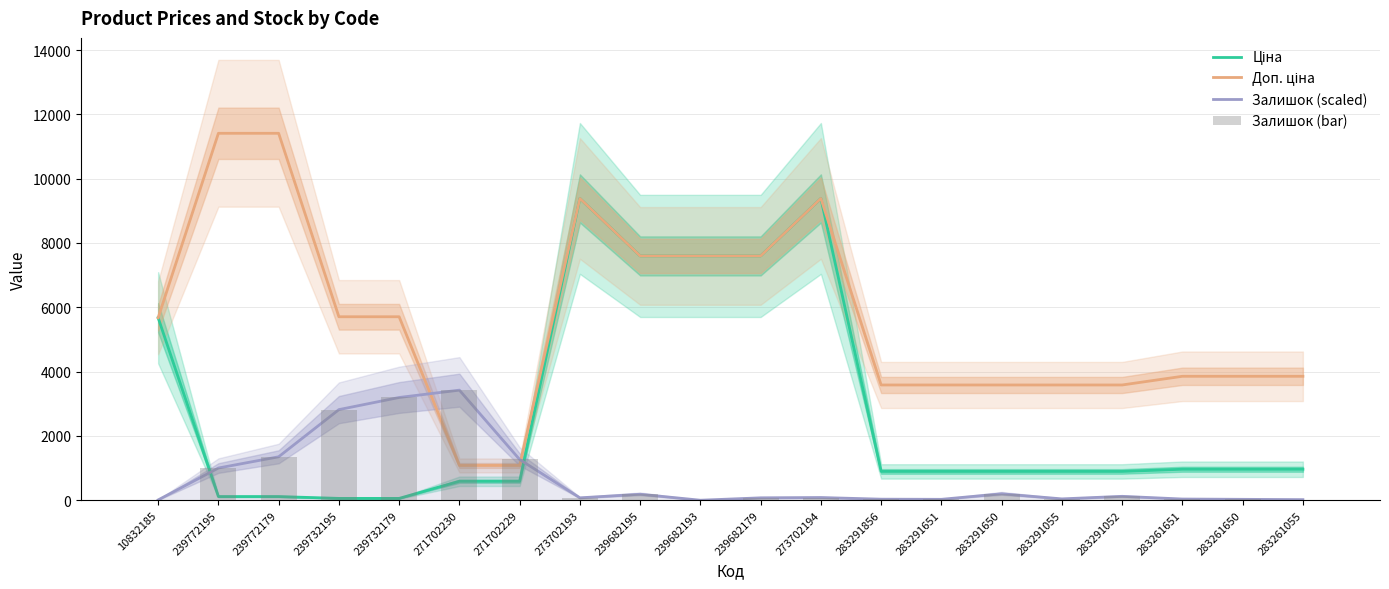

Reading left to right, what are all the values shown in this chart?

Ціна: 10832185=5673.8	239772195=114.1	239772179=114.1	239732195=57.0	239732179=57.0	271702230=589.9	271702229=589.9	273702193=9384.0	239682195=7596.5	239682193=7596.5	239682179=7596.5	273702194=9384.0	283291856=895.9	283291651=895.9	283291650=895.9	283291055=895.9	283291052=895.9	283261651=963.5	283261650=963.5	283261055=963.5
Доп. ціна: 10832185=5673.8	239772195=11410.0	239772179=11410.0	239732195=5705.0	239732179=5705.0	271702230=1081.7	271702229=1081.7	273702193=9384.0	239682195=7596.5	239682193=7596.5	239682179=7596.5	273702194=9384.0	283291856=3583.6	283291651=3583.6	283291650=3583.6	283291055=3583.6	283291052=3583.6	283261651=3854.0	283261650=3854.0	283261055=3854.0
Залишок (scaled): 10832185=9.3	239772195=1001.3	239772179=1350.6	239732195=2817.6	239732179=3194.8	271702230=3423.0	271702229=1266.7	273702193=74.5	239682195=186.3	239682193=0.0	239682179=74.5	273702194=83.8	283291856=32.6	283291651=27.9	283291650=200.3	283291055=41.9	283291052=121.1	283261651=37.3	283261650=27.9	283261055=18.6
Залишок (bar): 10832185=9.3	239772195=1001.3	239772179=1350.6	239732195=2817.6	239732179=3194.8	271702230=3423.0	271702229=1266.7	273702193=74.5	239682195=186.3	239682193=0.0	239682179=74.5	273702194=83.8	283291856=32.6	283291651=27.9	283291650=200.3	283291055=41.9	283291052=121.1	283261651=37.3	283261650=27.9	283261055=18.6